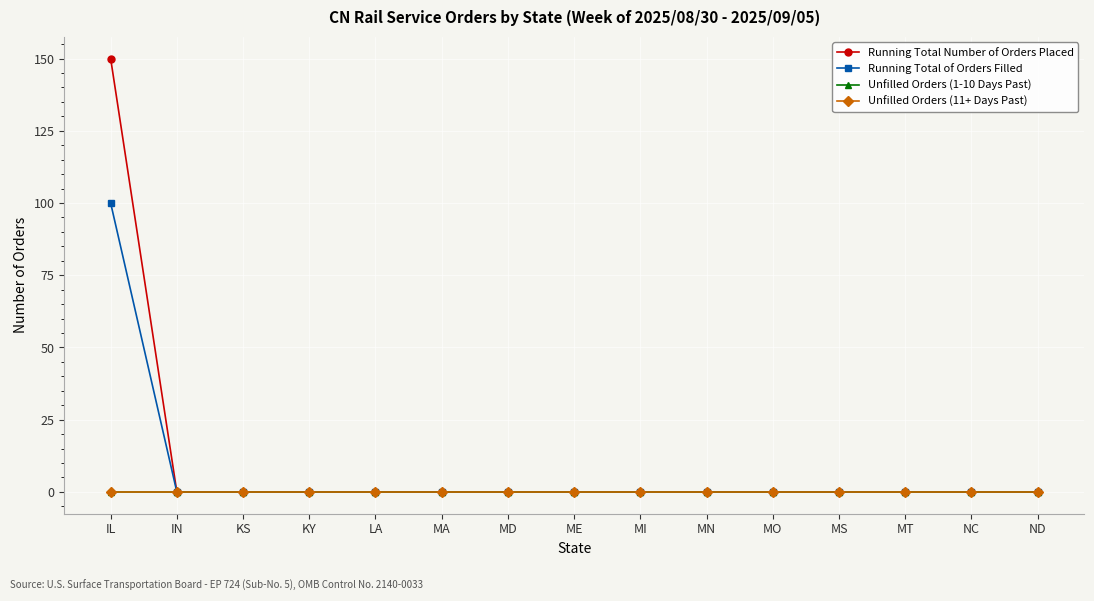

Does the chart have visible grid lines?

Yes